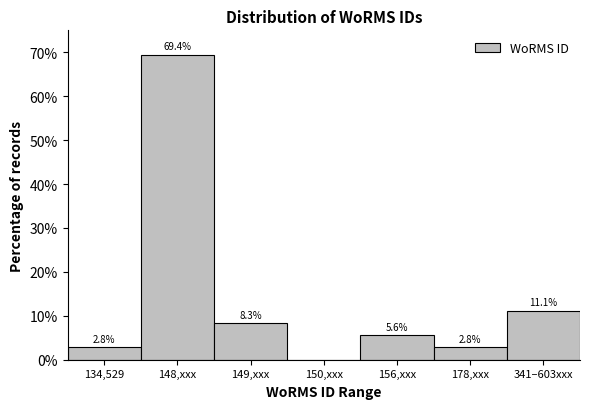

Reading right to left, transcribe all the data shown in this chart.

341–603xxx=11.1	178,xxx=2.8	156,xxx=5.6	150,xxx=0.0	149,xxx=8.3	148,xxx=69.4	134,529=2.8